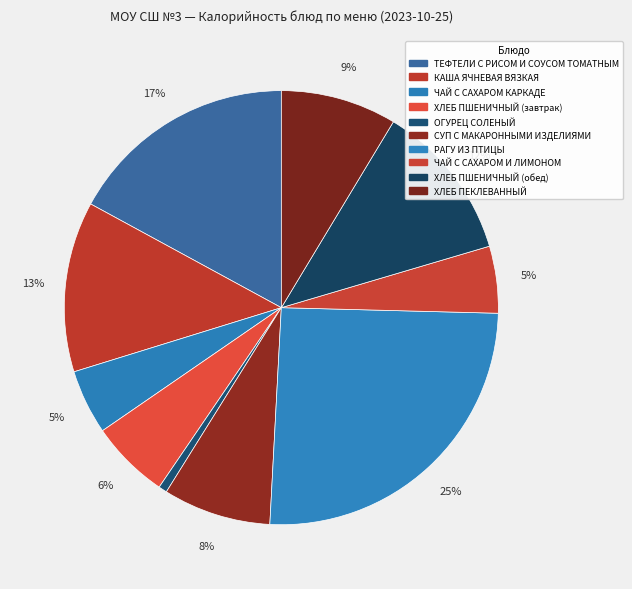

How many slices are in this pie chart?

10